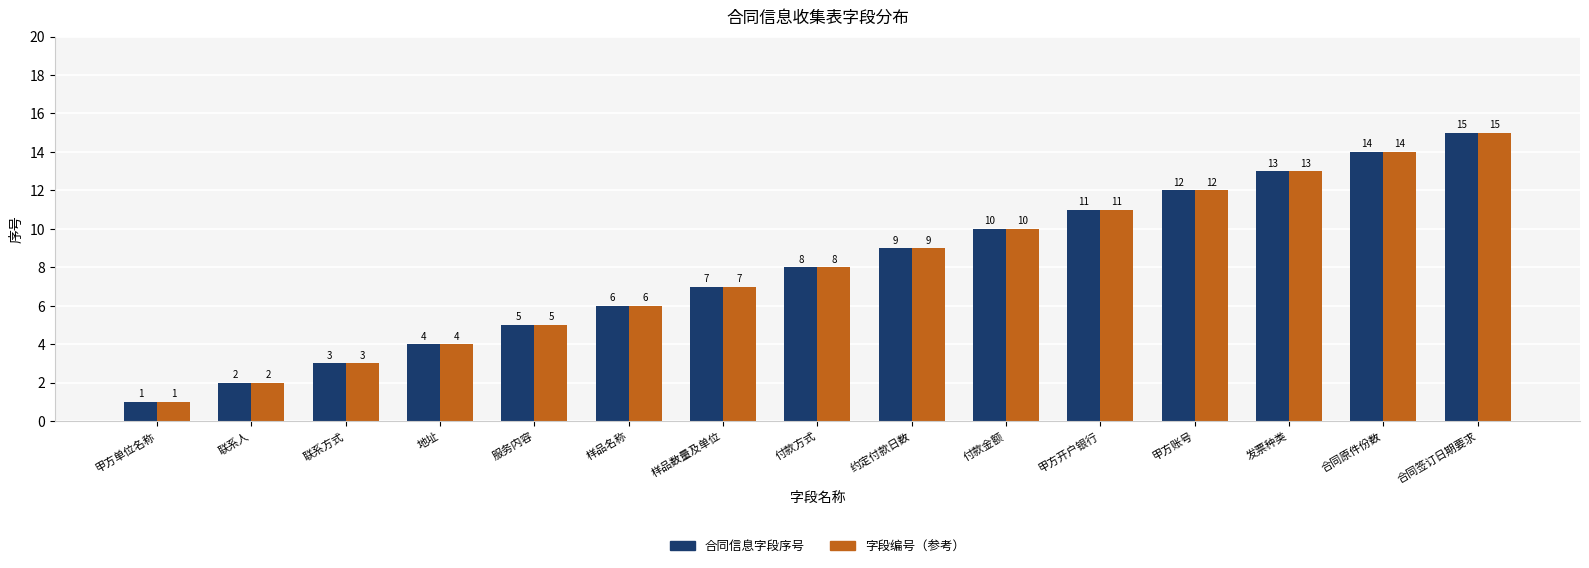

At which label is 字段编号（参考） closest to 8?

付款方式